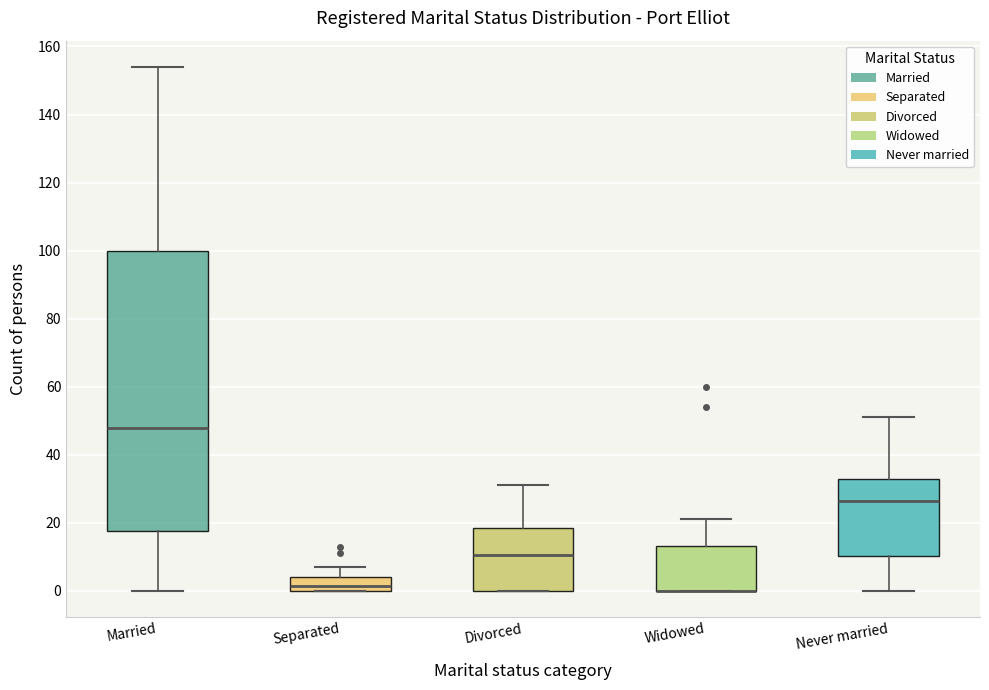

Reading left to right, transcribe this box plot: for each box, give where its median line is, the range the box spans, and where its two whiskers end, as read against the y-axis. The values are not printed on the chart, so give them approximately, as read against the axis.

Married: median 48, box 18 to 100, whiskers 0 to 154
Separated: median 2, box 0 to 4, whiskers 0 to 8
Divorced: median 10, box 0 to 18, whiskers 0 to 32
Widowed: median 0 (drawn on the box's lower edge), box 0 to 14, whiskers 0 to 22
Never married: median 26, box 10 to 32, whiskers 0 to 52